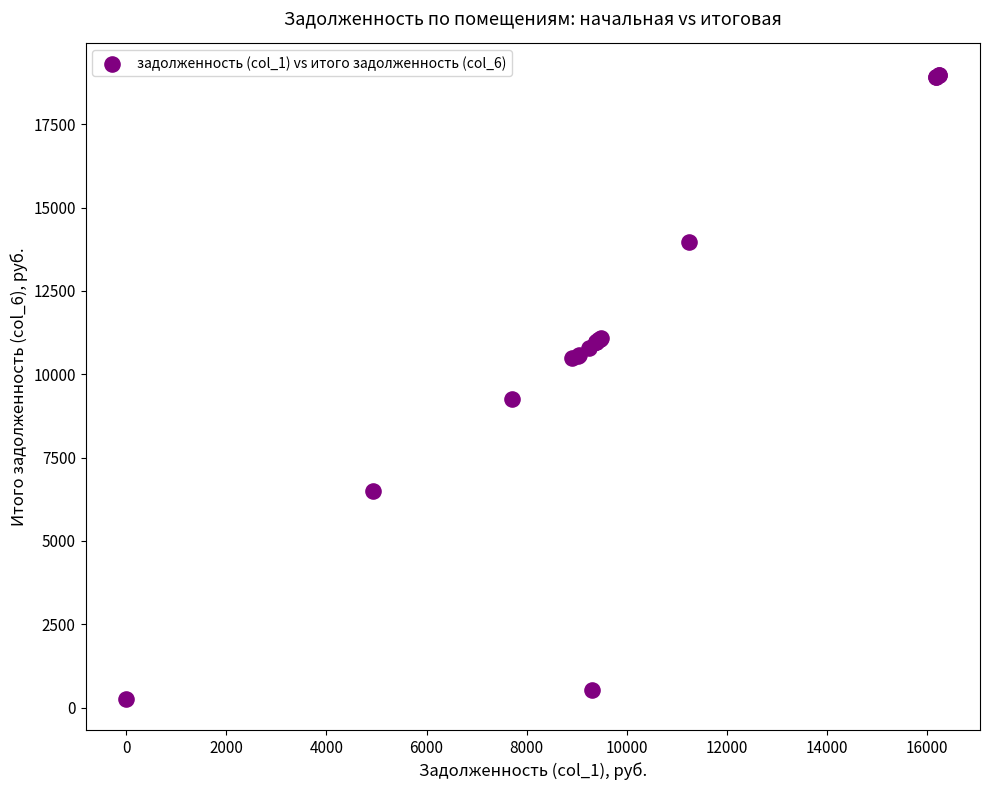

What Y value in the scatter plot is closest to 9626?

9271.2